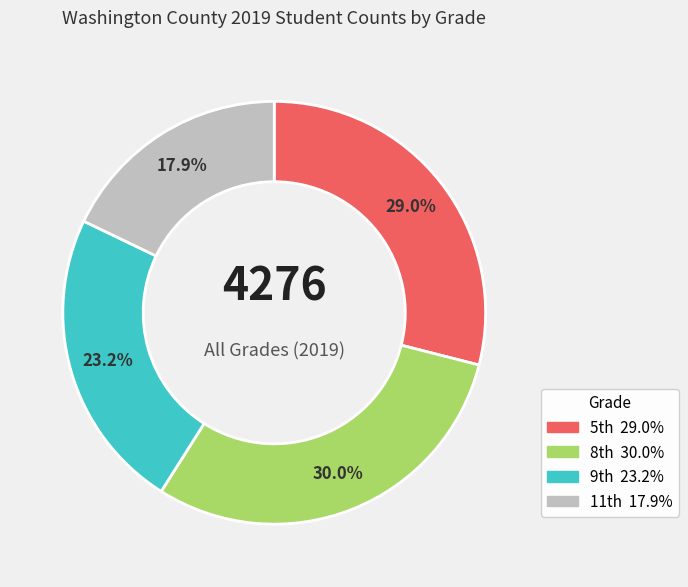

To the nearest percent, what is the difference between the largest and smallest slice percentages?

12%